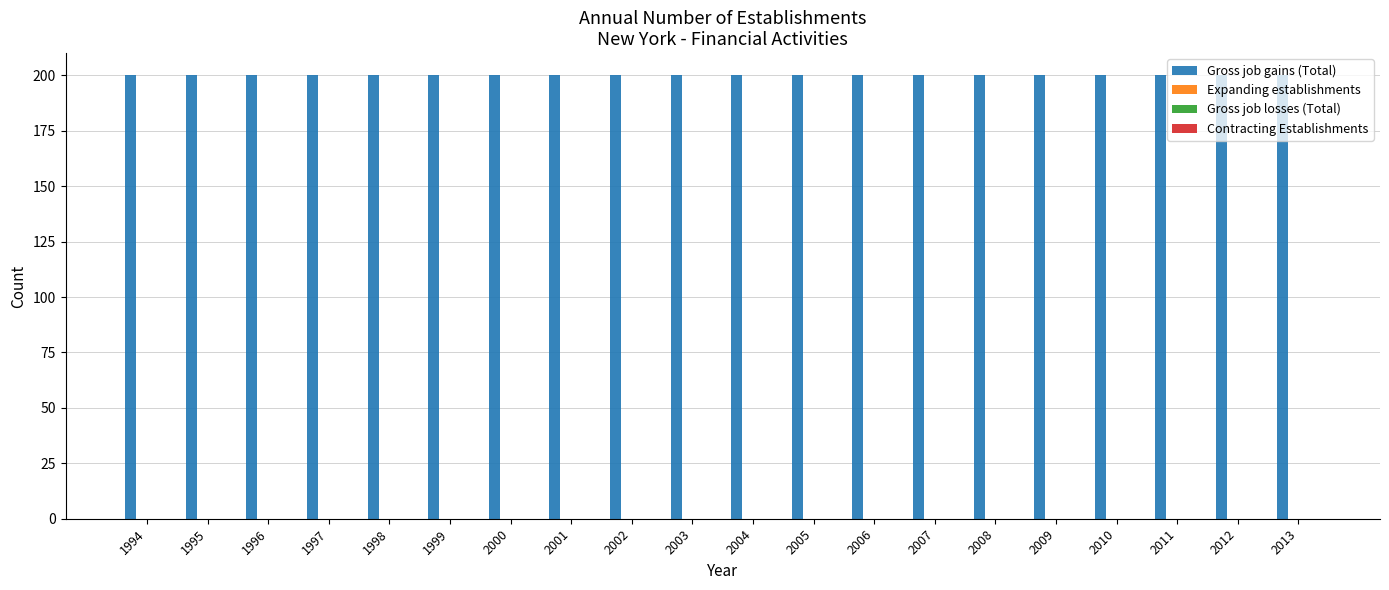

How many bars are there in total?

80